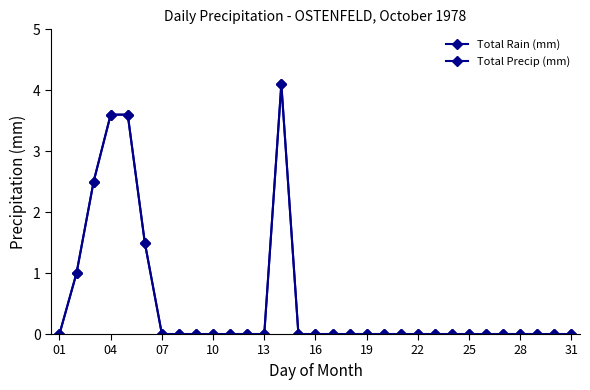

What is the greatest value displayed?

4.1